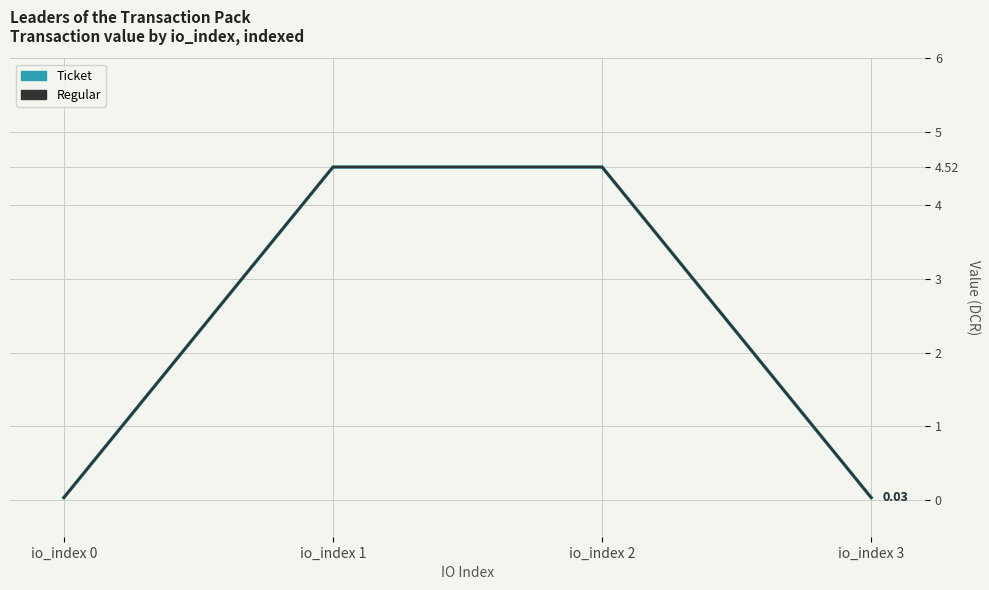

Is it true that Regular equals 0.0 at io_index 0?

False